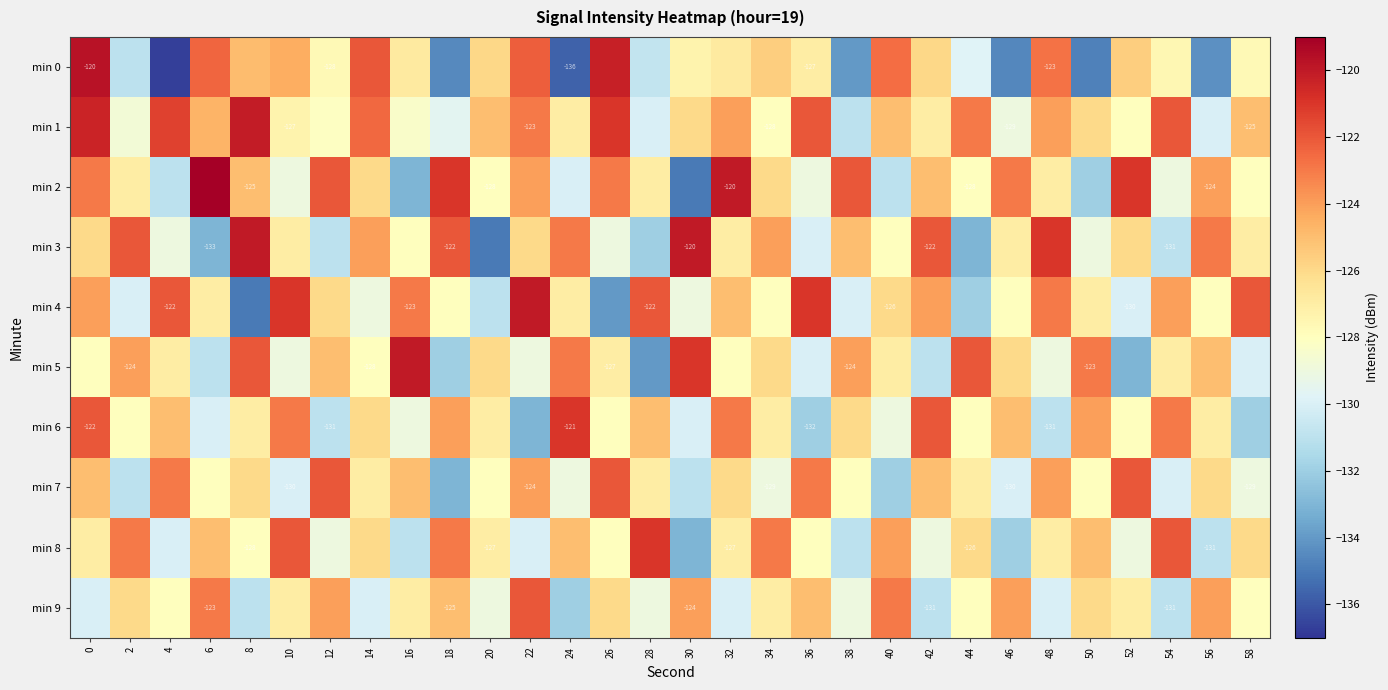

How many values in the min 8 series exceed -127?

13